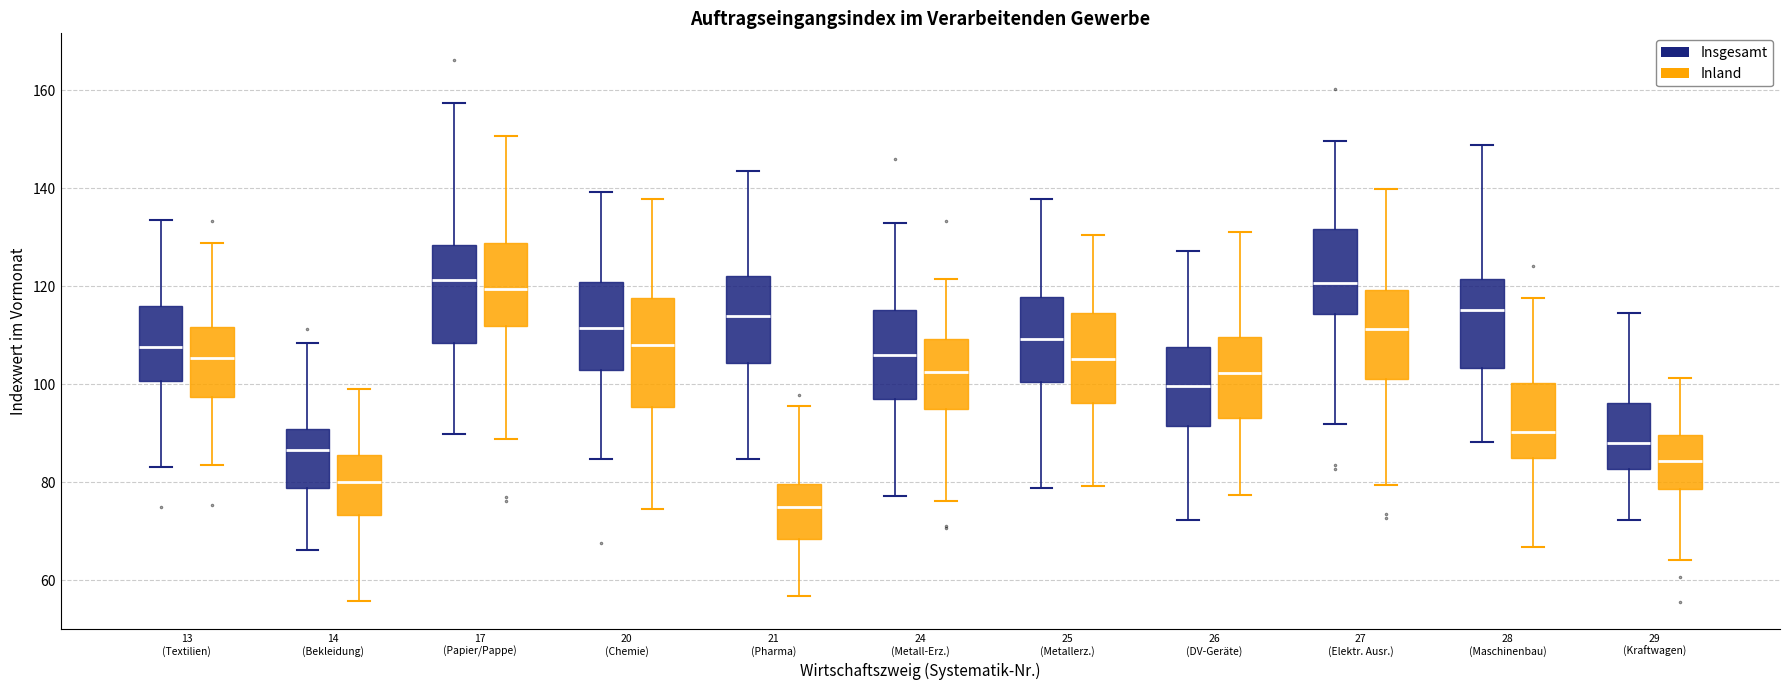

Where is the lower edge of the box for 14 (Bekleidung) (Inland) on the y-axis? The values are not printed on the chart, so give them approximately, as read against the axis.

74